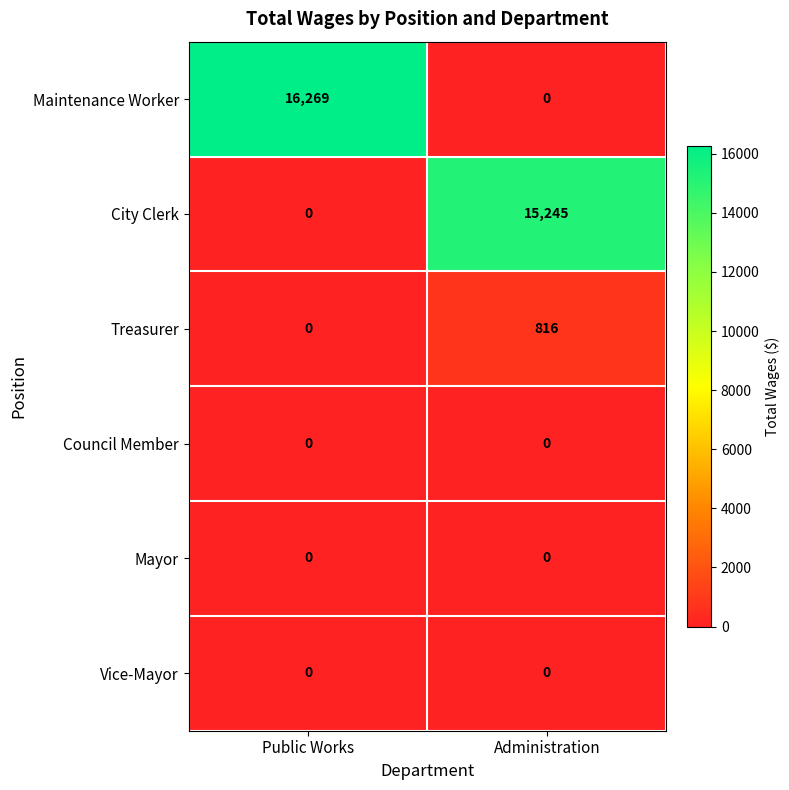

Which series has the widest spread of values?

Maintenance Worker